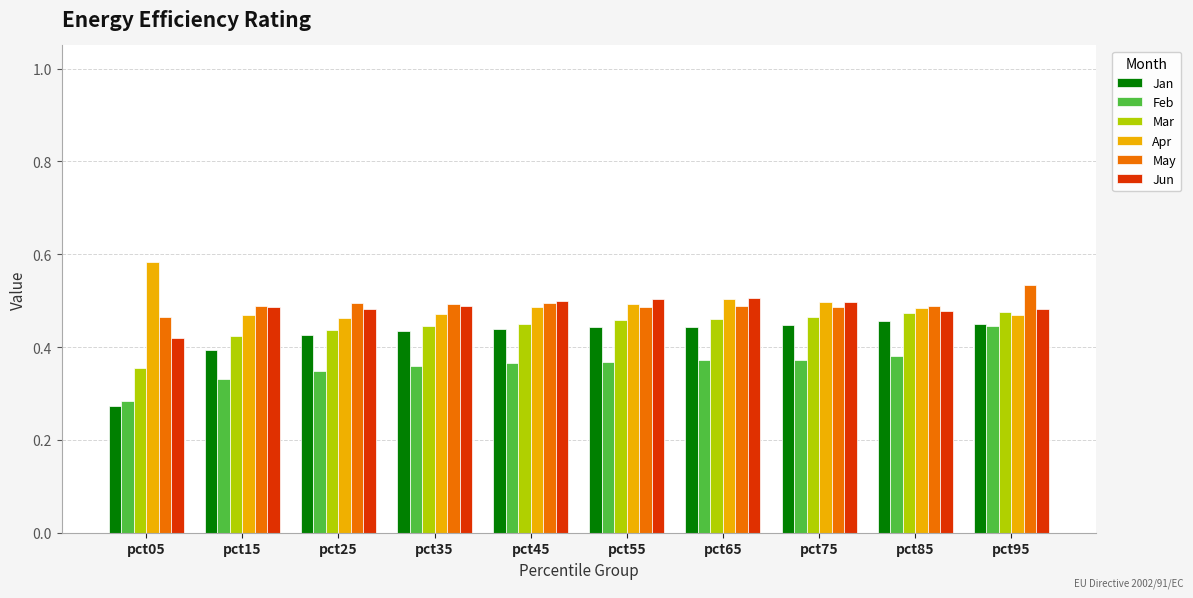

What is the difference between the maximum and minimum values in the Apr series?

0.1